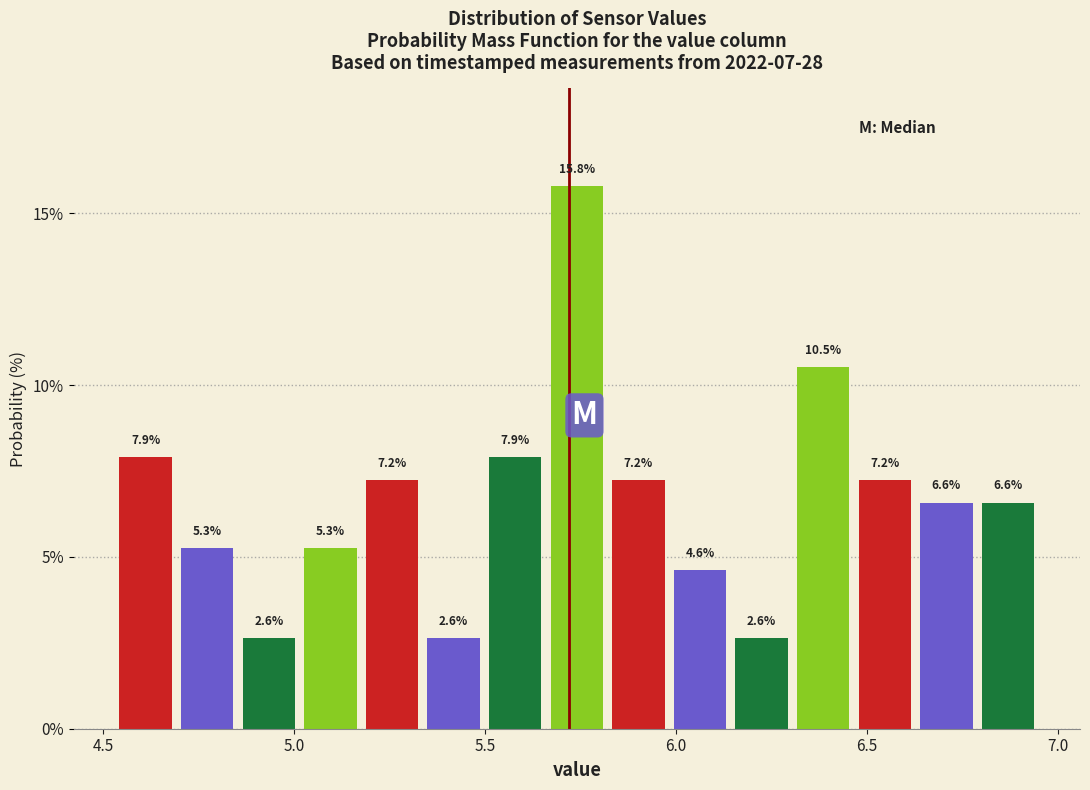

Around what value on the x-axis is the tallest bar? Give the approximate position of its centre, as read against the axis.

5.75